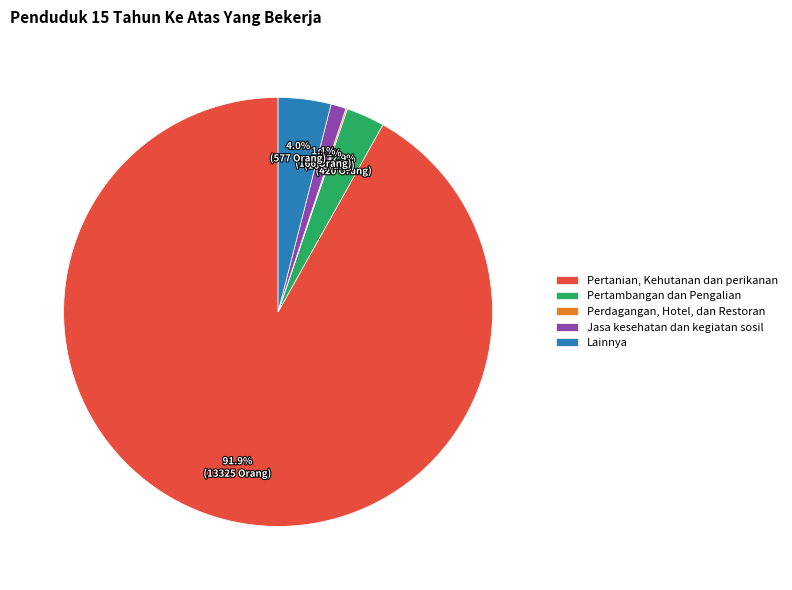

Does any single category account for the majority?

Yes